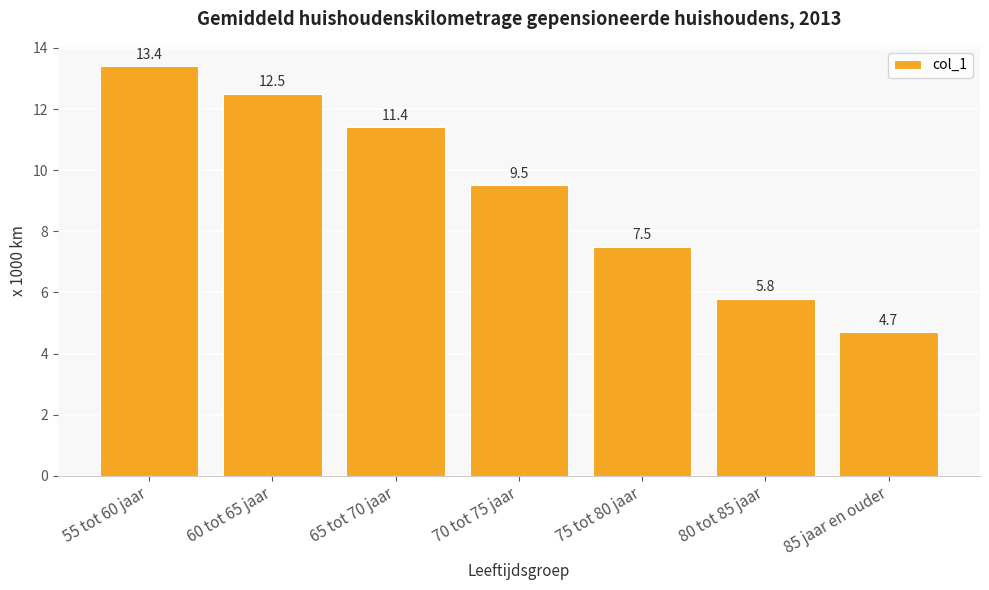

List the labels in order of value, largest first.

55 tot 60 jaar, 60 tot 65 jaar, 65 tot 70 jaar, 70 tot 75 jaar, 75 tot 80 jaar, 80 tot 85 jaar, 85 jaar en ouder